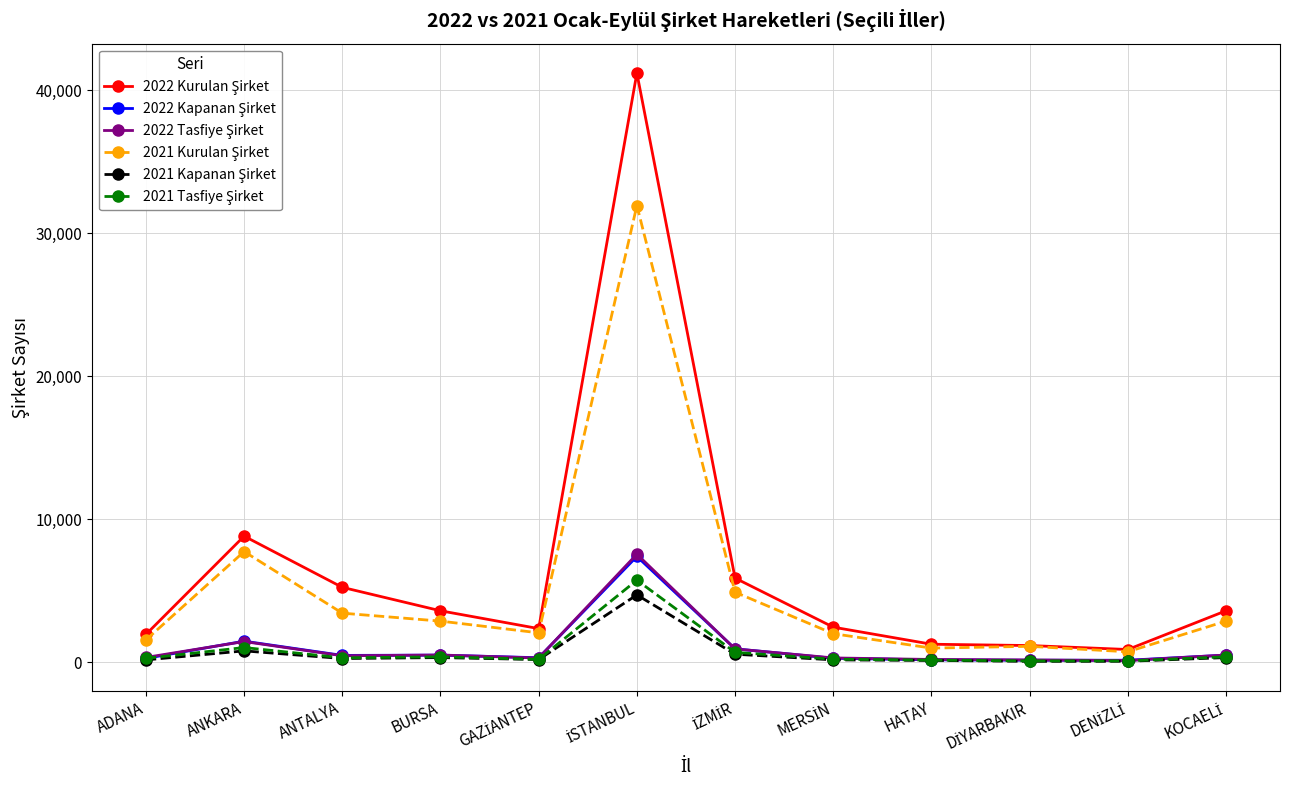

What is the greatest value displayed?

41187